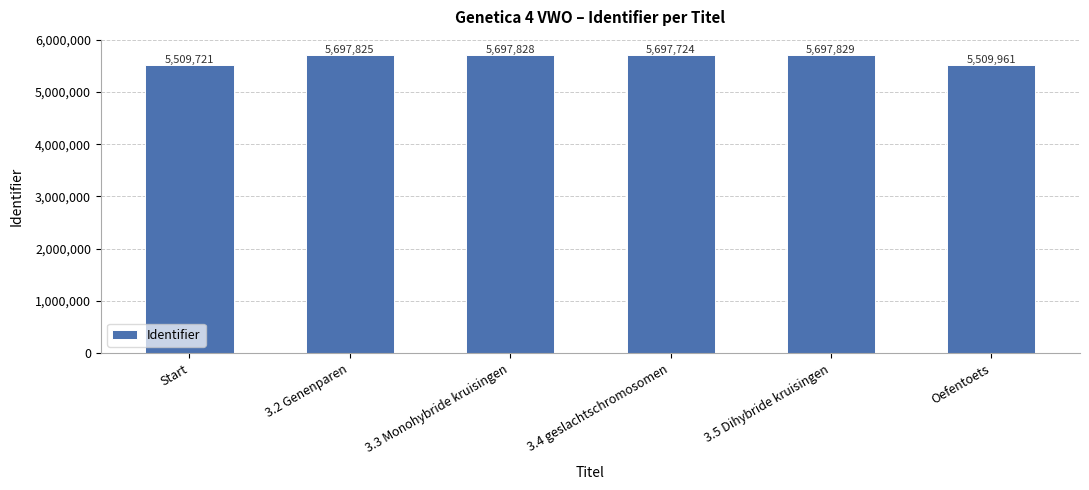

True or false: the data shows 3690402 at 3.2 Genenparen.

False